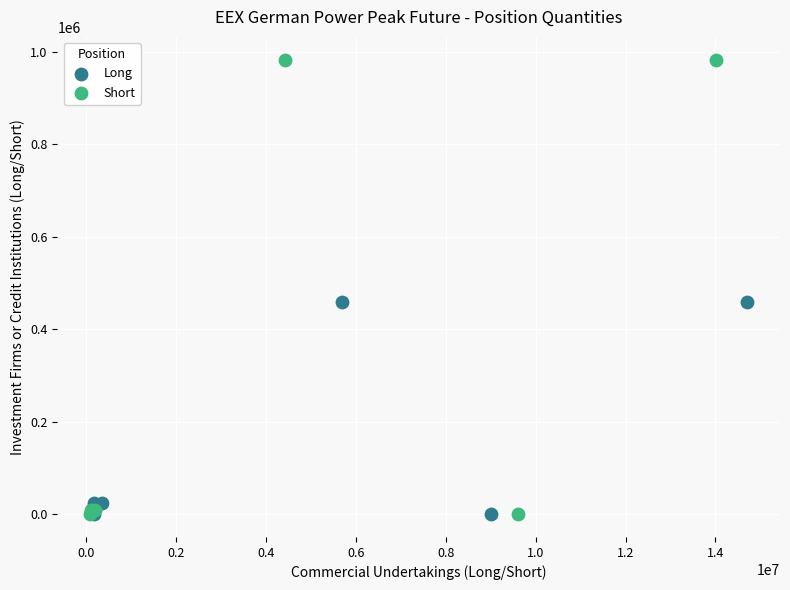

Which series reaches the maximum Y coordinate?

Short